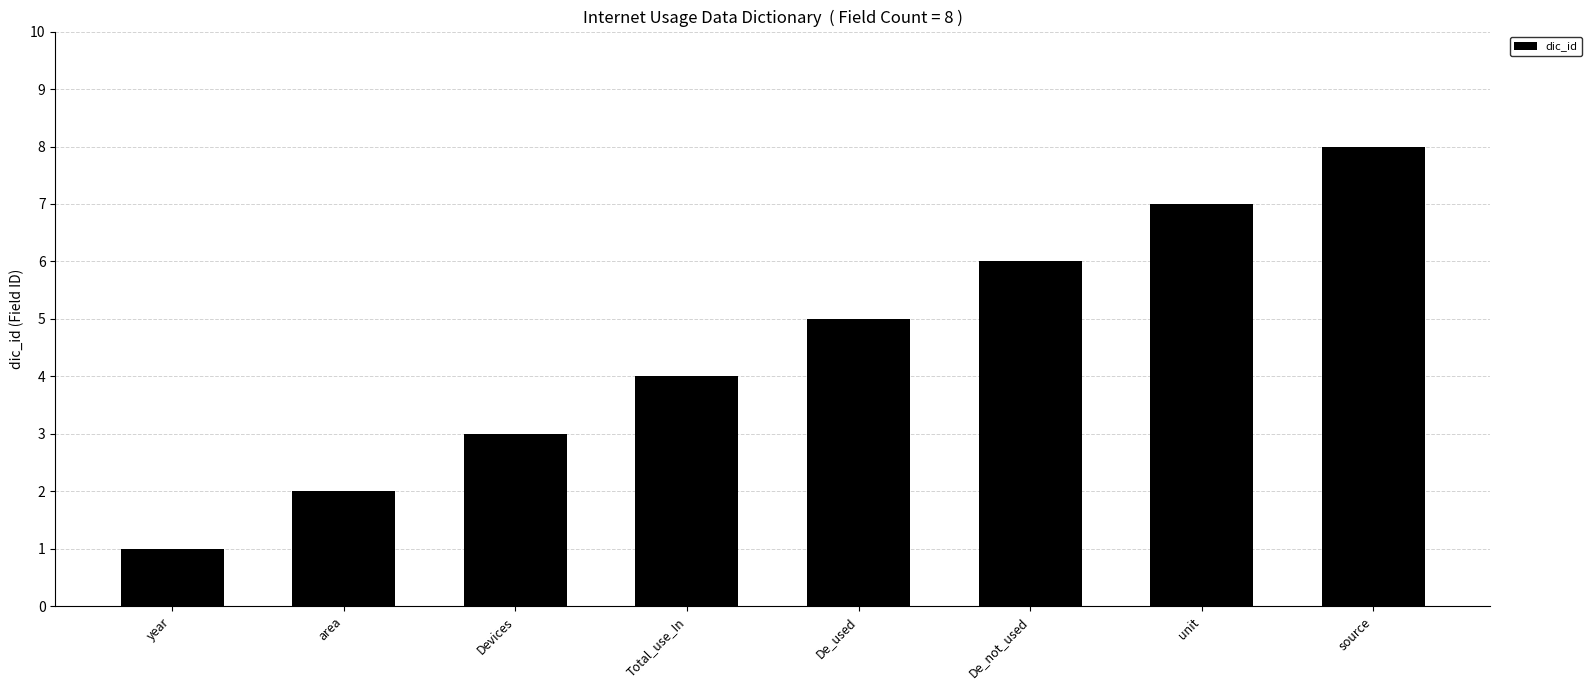

Reading right to left, list all the values displayed in this chart.

8	7	6	5	4	3	2	1